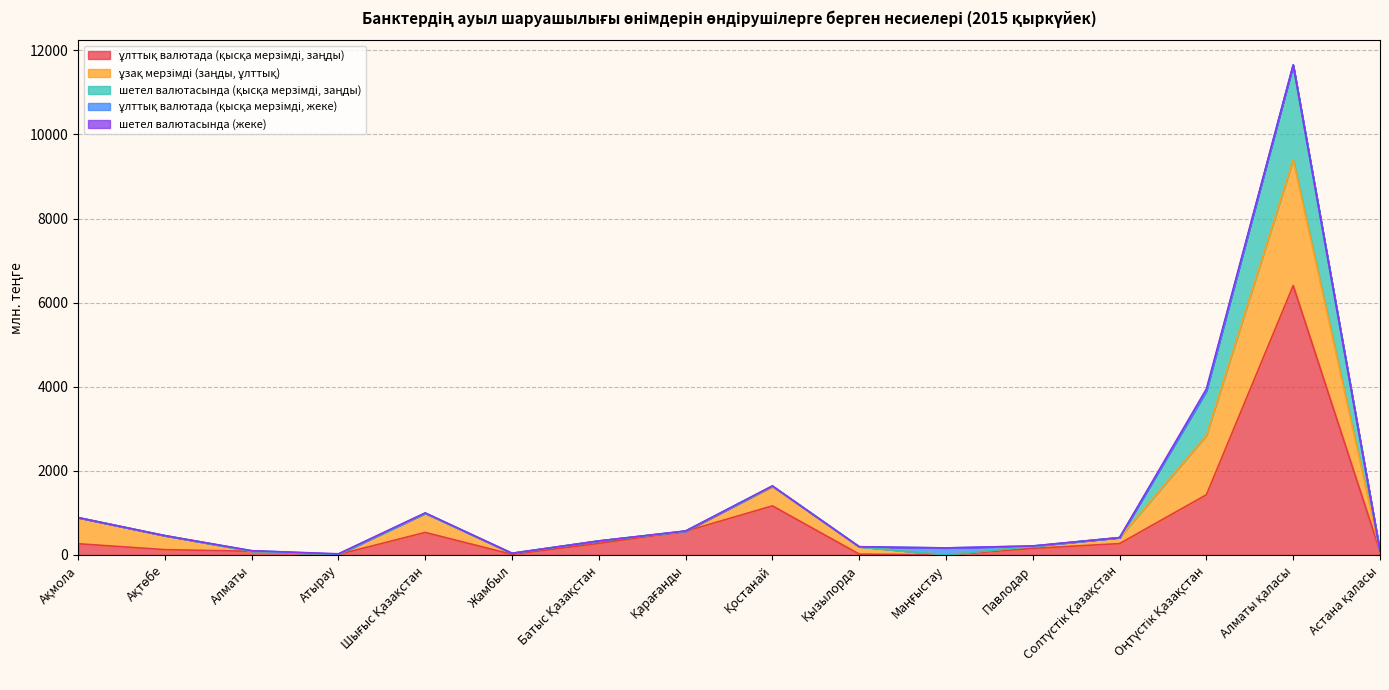

Does the chart display data point markers on the line(s)?

No